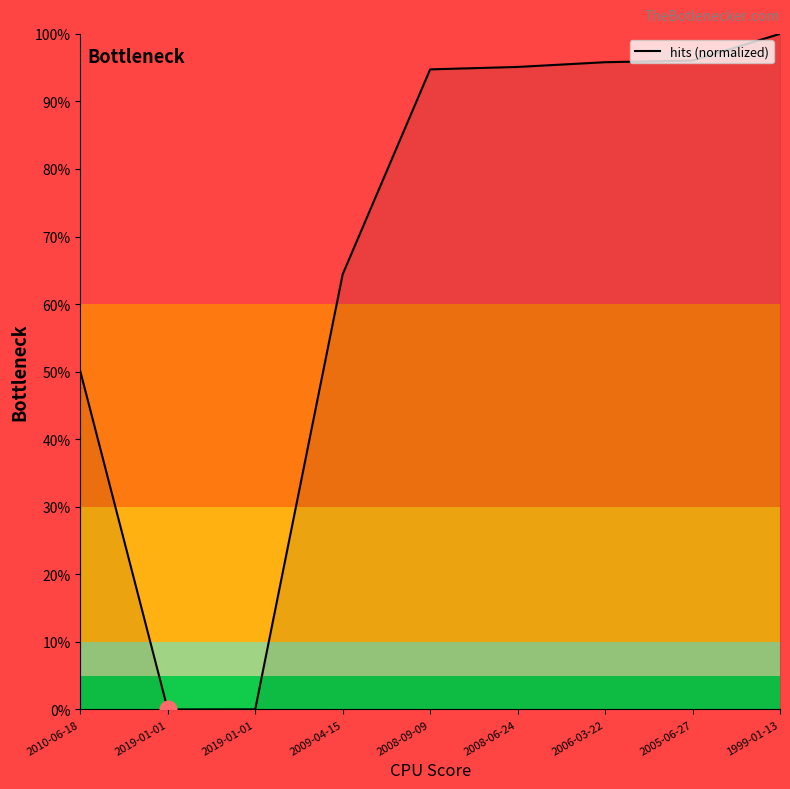

Which has a higher value, 2005-06-27 or 2009-04-15?

2005-06-27